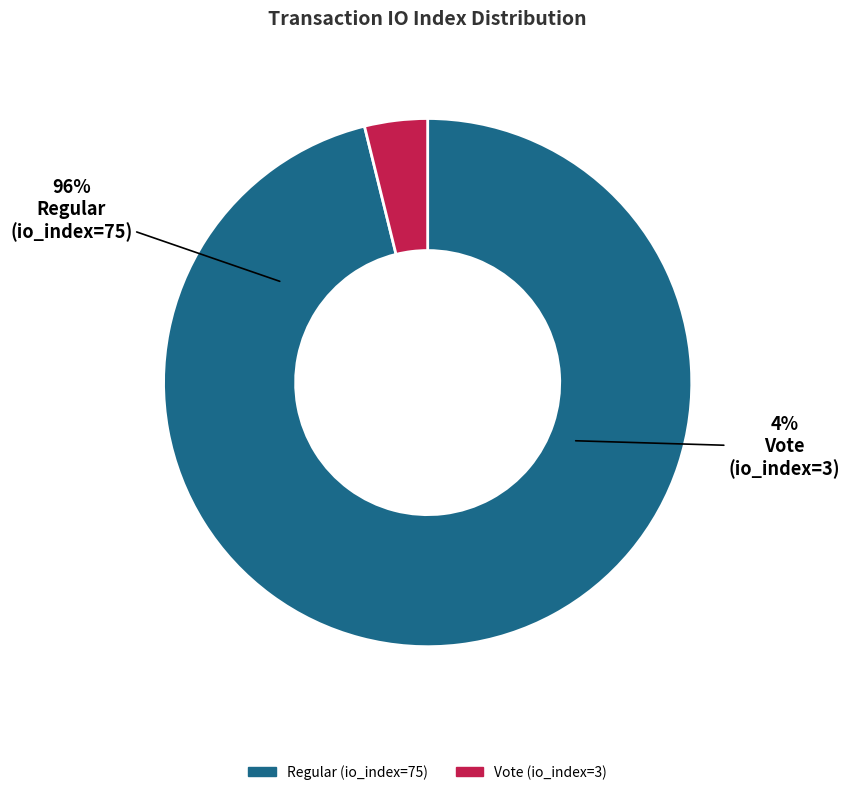

Is the sum of Regular (io_index=75) and Vote (io_index=3) greater than half?

Yes